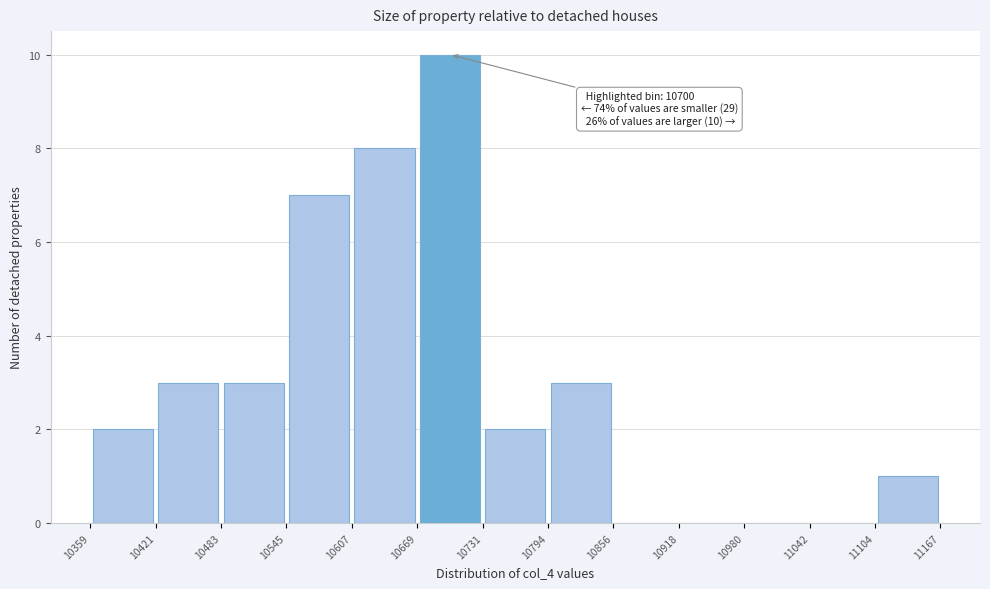

Over which range of the x-axis is the bar tallest?

10669 to 10731